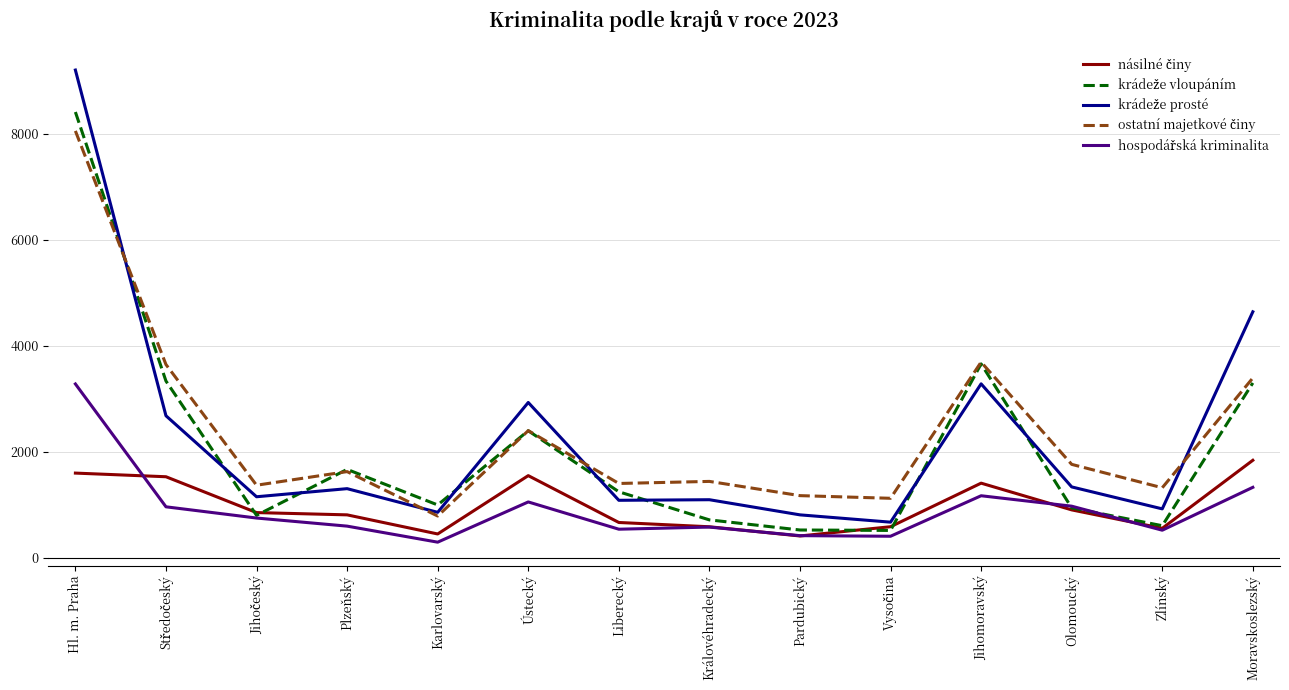

What is the maximum value shown in the chart?

9210